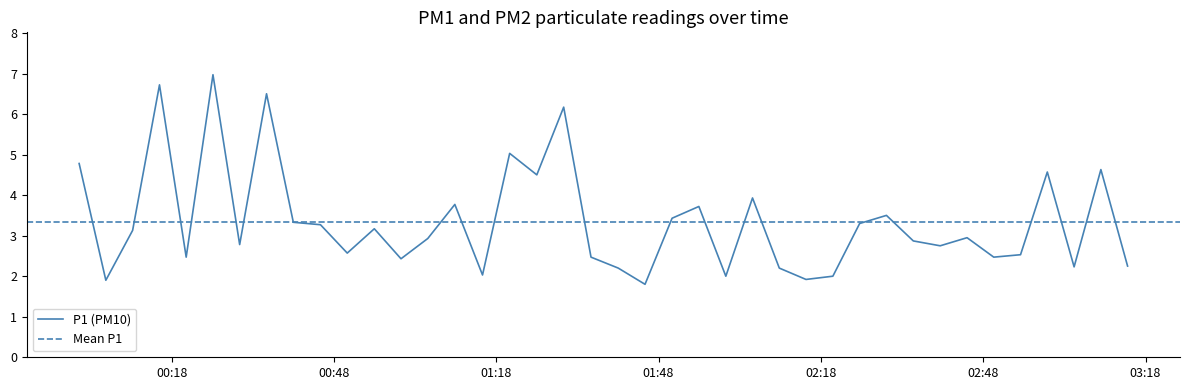

True or false: the data has more than 1 interior local peaks.

True